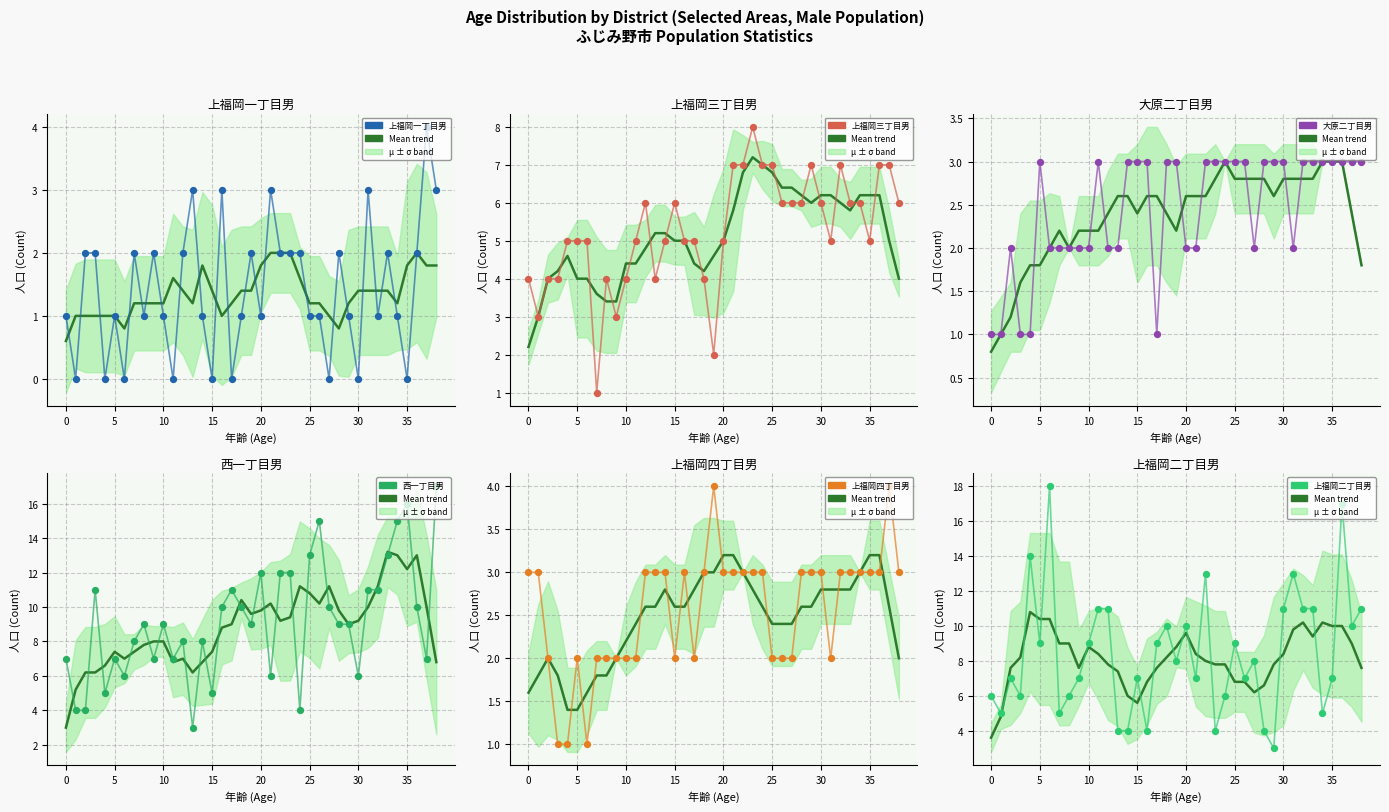

What are all the series names shown in the legend?

上福岡一丁目男, 上福岡三丁目男, 大原二丁目男, 西一丁目男, 上福岡四丁目男, 上福岡二丁目男